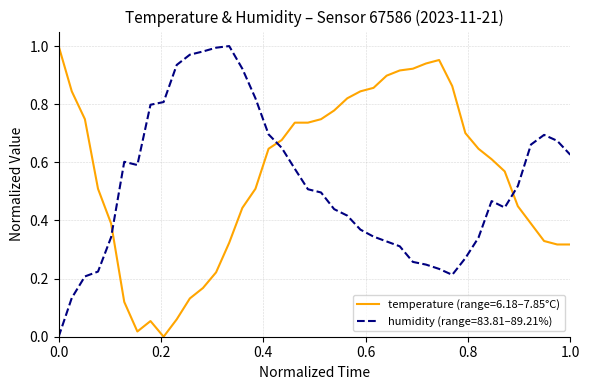

How many times do temperature (range=6.18–7.85°C) and humidity (range=83.81–89.21%) cross each other?

3